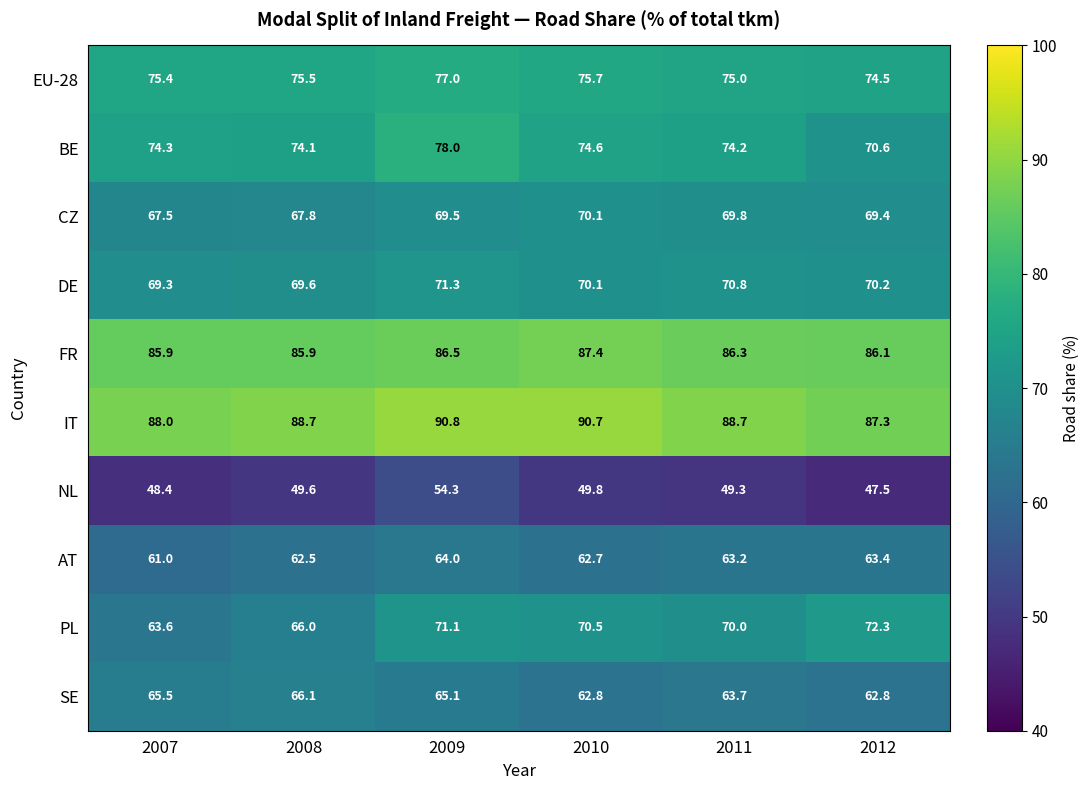

What is the average value of the AT series?

62.8